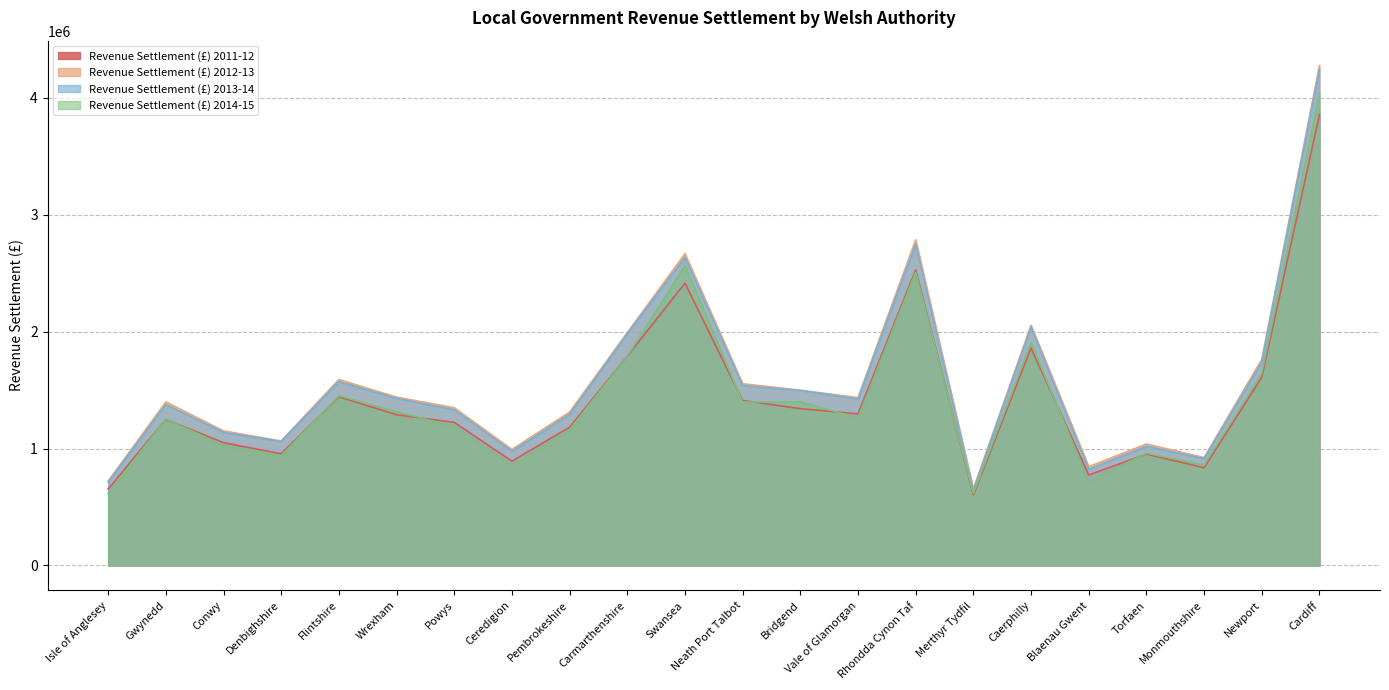

What is the value of the Revenue Settlement (£) 2014-15 point at the 21st from the left?

1641735